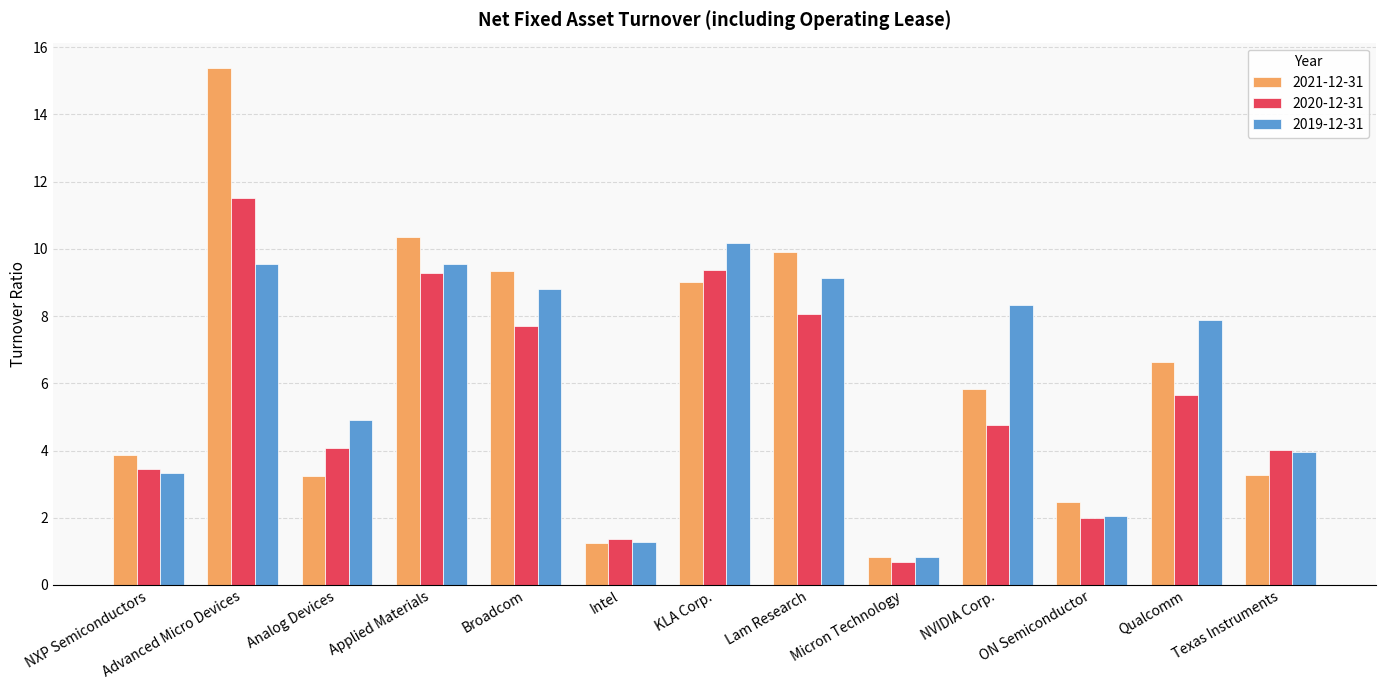

At which category is the sum across all series the highest?

Advanced Micro Devices